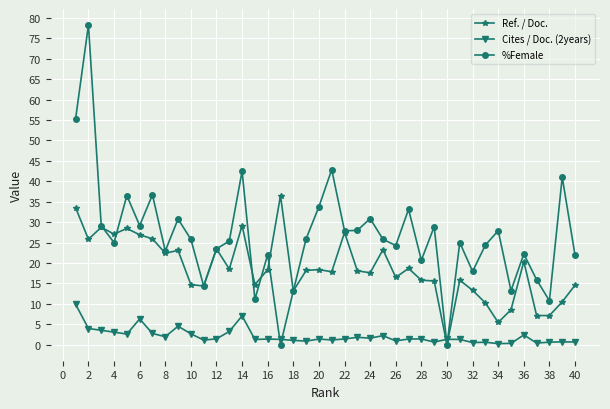

Which series has the largest range (max minus min)?

%Female